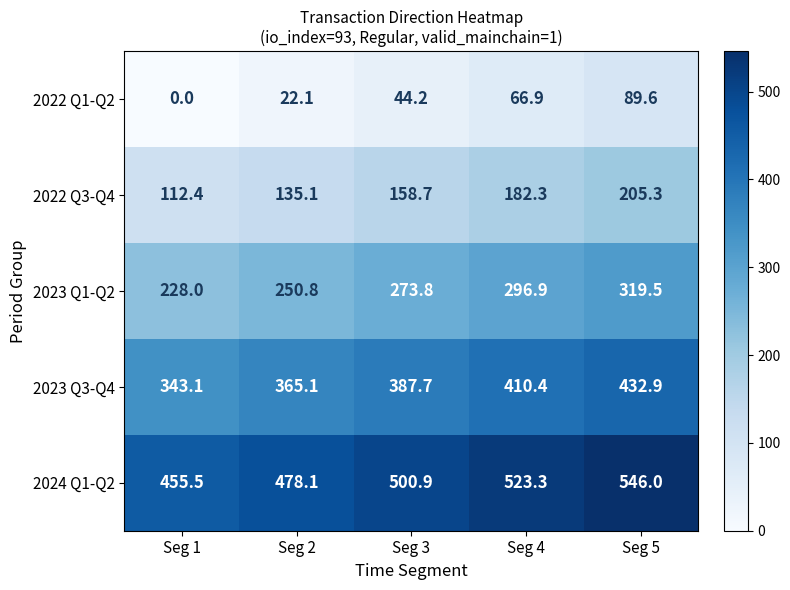

Which series has the largest total across all categories?

2024 Q1-Q2